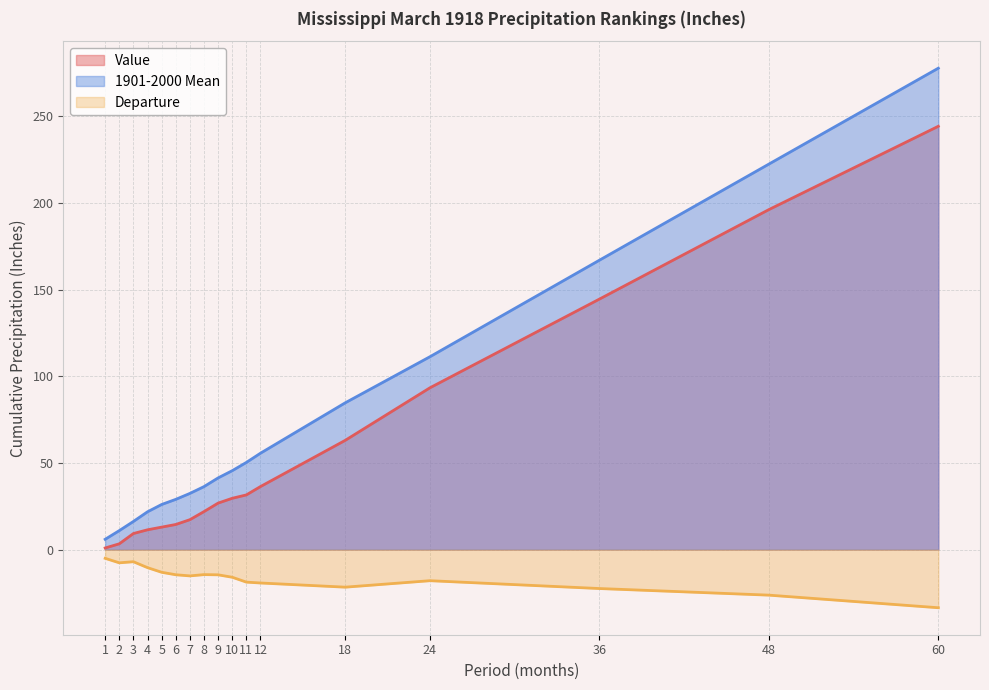

Does the chart have visible grid lines?

Yes